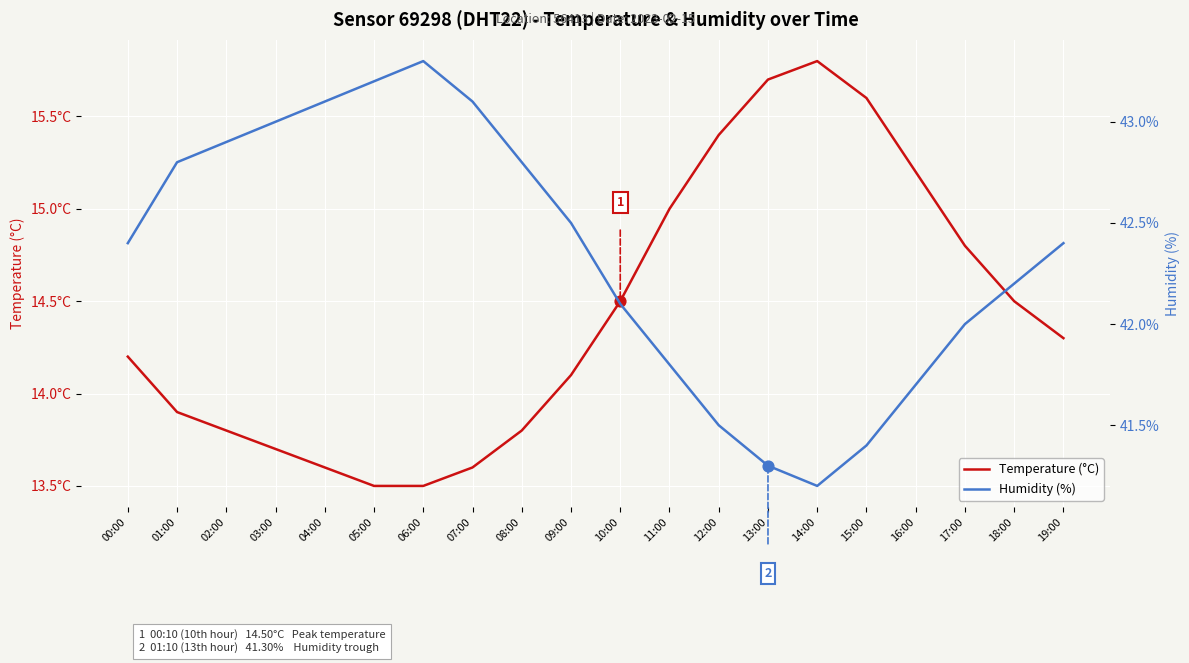

Is the value of Humidity (%) at 02:00 greater than the value of Temperature (°C) at 02:00?

Yes